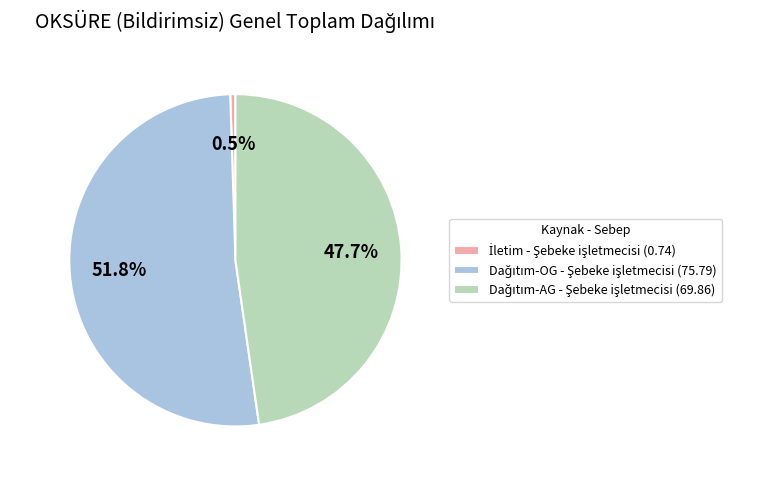

Is there a majority slice in this chart?

Yes